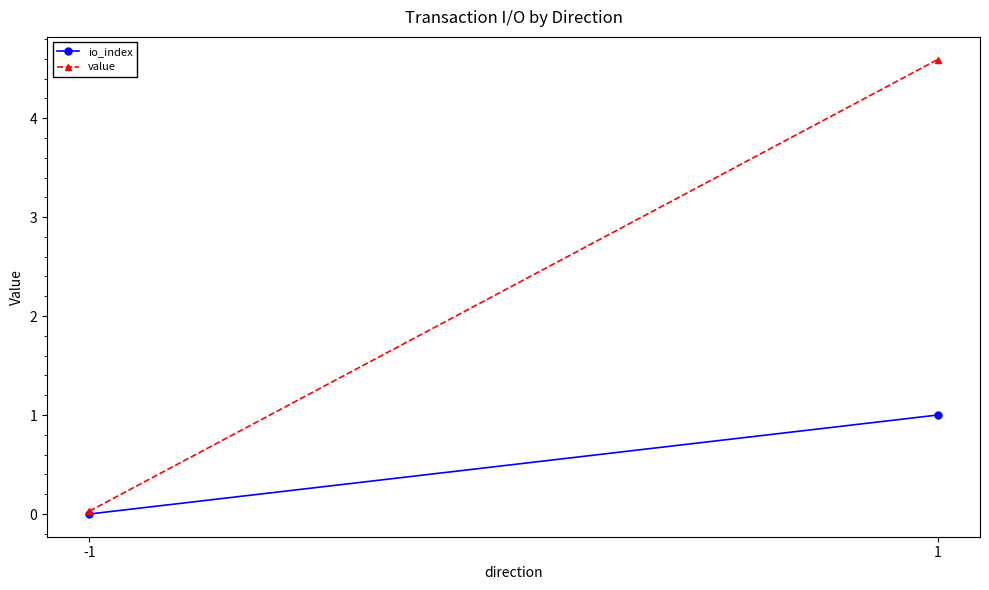

At which label does io_index reach its peak?

1